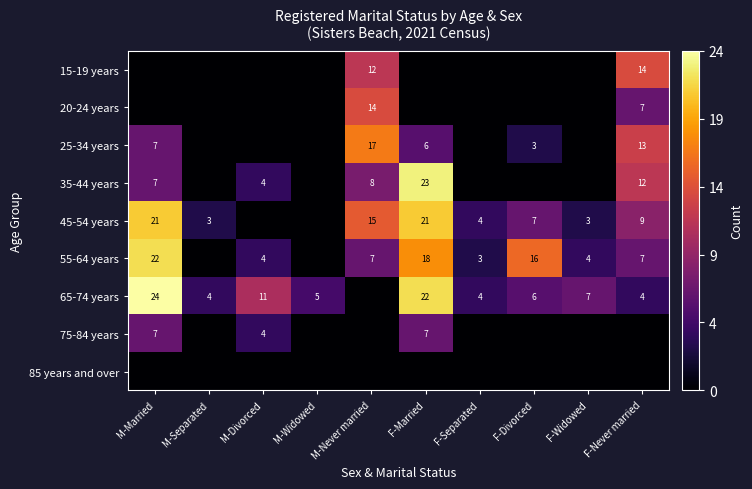

At which category is the sum across all series the highest?

F-Married